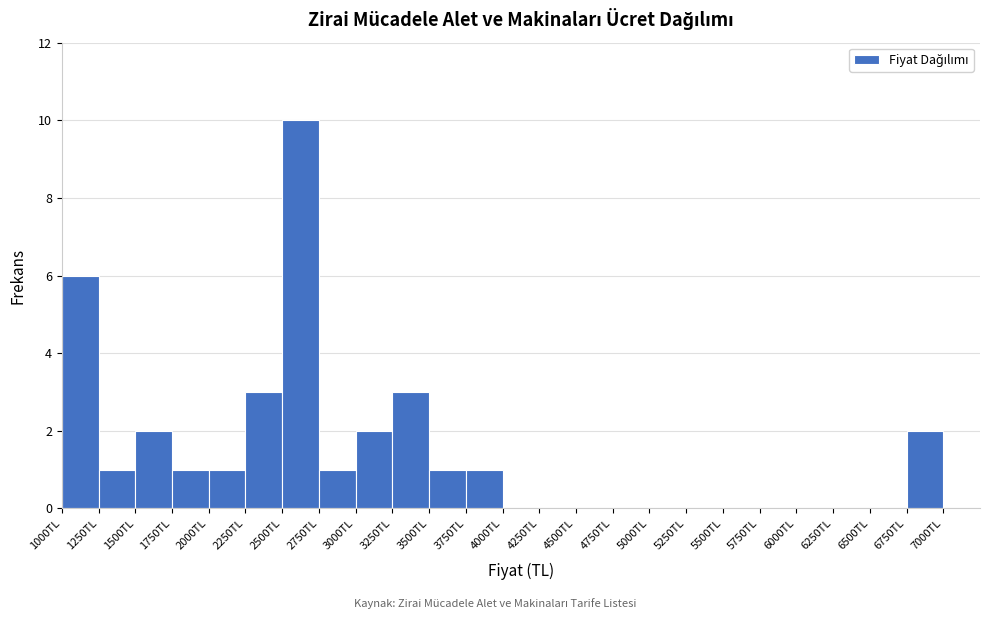

Reading left to right, list every bar in this chart as the range it spans on the x-axis followed by its height. The values are not printed on the chart, so give them approximately, as read against the axis.

1000 to 1250: 6
1250 to 1500: 1
1500 to 1750: 2
1750 to 2000: 1
2000 to 2250: 1
2250 to 2500: 3
2500 to 2750: 10
2750 to 3000: 1
3000 to 3250: 2
3250 to 3500: 3
3500 to 3750: 1
3750 to 4000: 1
4000 to 4250: 0
4250 to 4500: 0
4500 to 4750: 0
4750 to 5000: 0
5000 to 5250: 0
5250 to 5500: 0
5500 to 5750: 0
5750 to 6000: 0
6000 to 6250: 0
6250 to 6500: 0
6500 to 6750: 0
6750 to 7000: 2
7000 to 7250: 0